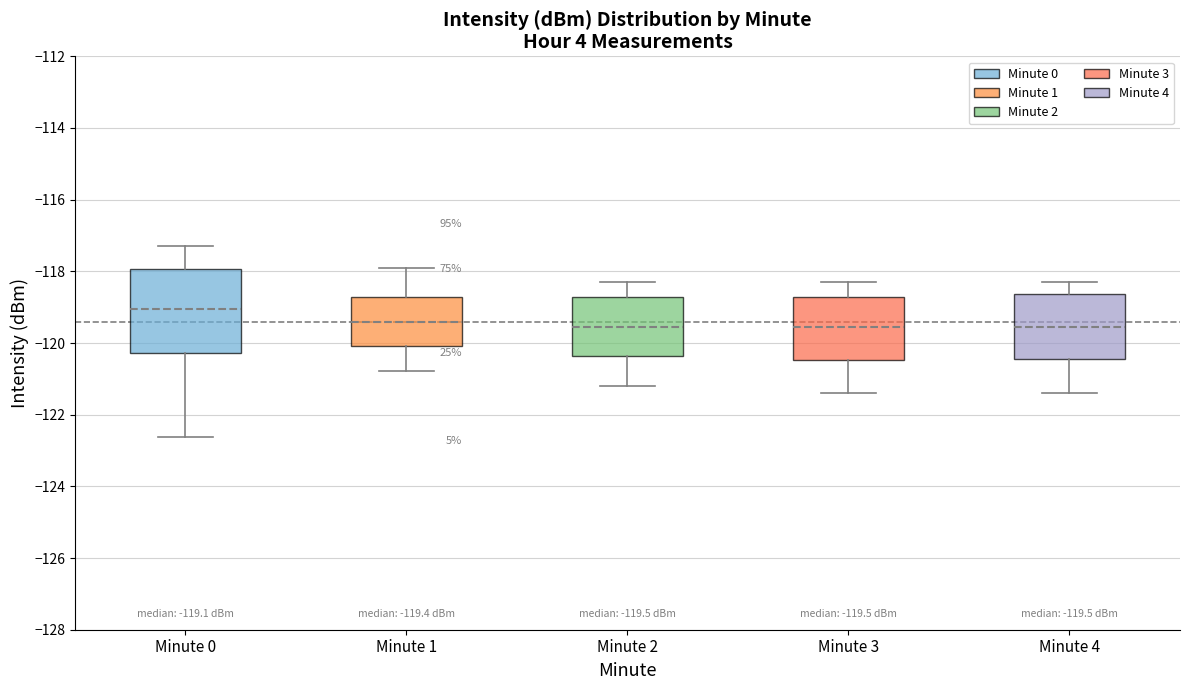

Which box's median line is the highest?

Minute 0